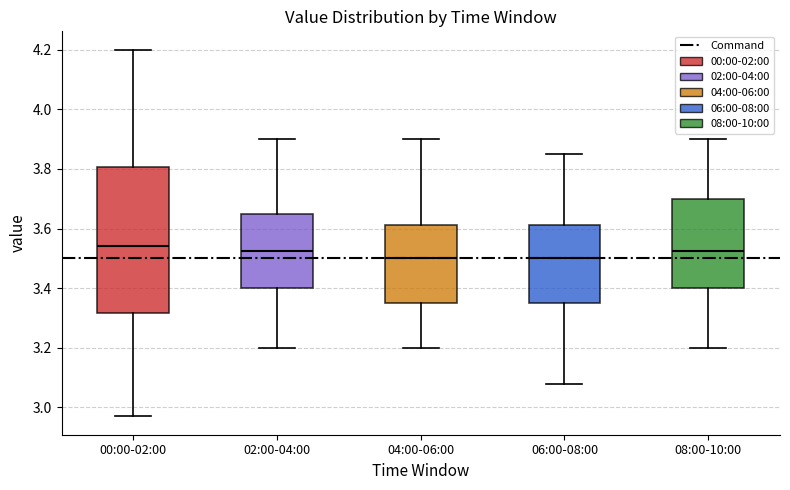

Reading left to right, transcribe this box plot: for each box, give where its median line is, the range the box spans, and where its two whiskers end, as read against the y-axis. The values are not printed on the chart, so give them approximately, as read against the axis.

00:00-02:00: median 3.54, box 3.32 to 3.80, whiskers 2.98 to 4.20
02:00-04:00: median 3.52, box 3.40 to 3.66, whiskers 3.20 to 3.90
04:00-06:00: median 3.50, box 3.36 to 3.62, whiskers 3.20 to 3.90
06:00-08:00: median 3.50, box 3.36 to 3.62, whiskers 3.08 to 3.86
08:00-10:00: median 3.52, box 3.40 to 3.70, whiskers 3.20 to 3.90